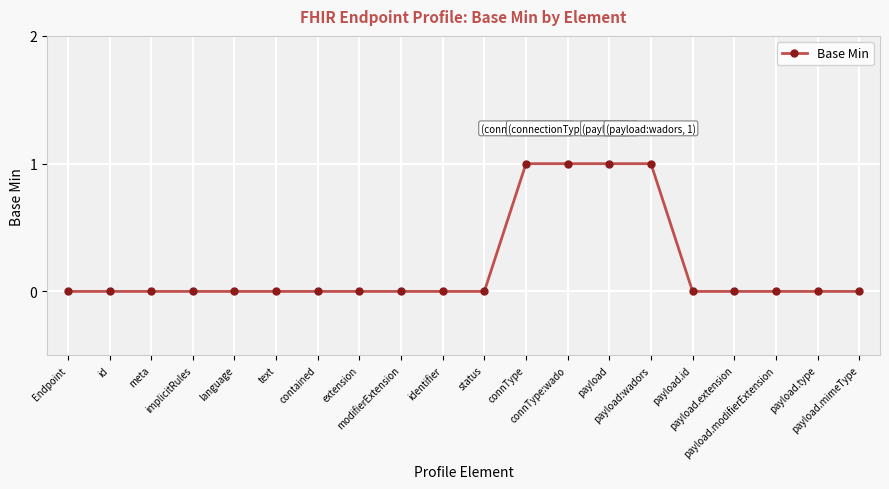

What is the sum of all values?

4